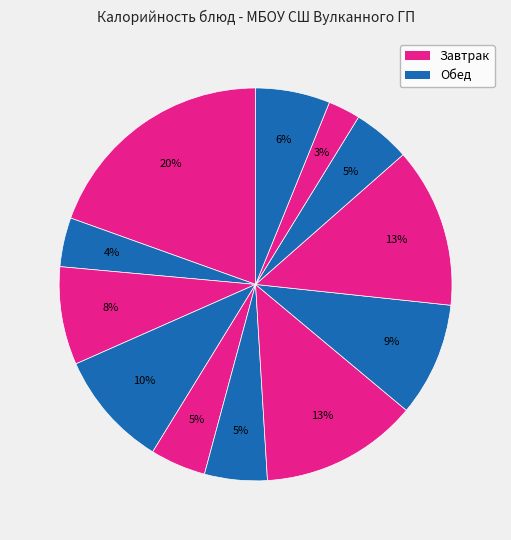

Count the number of slices in the pie.

12